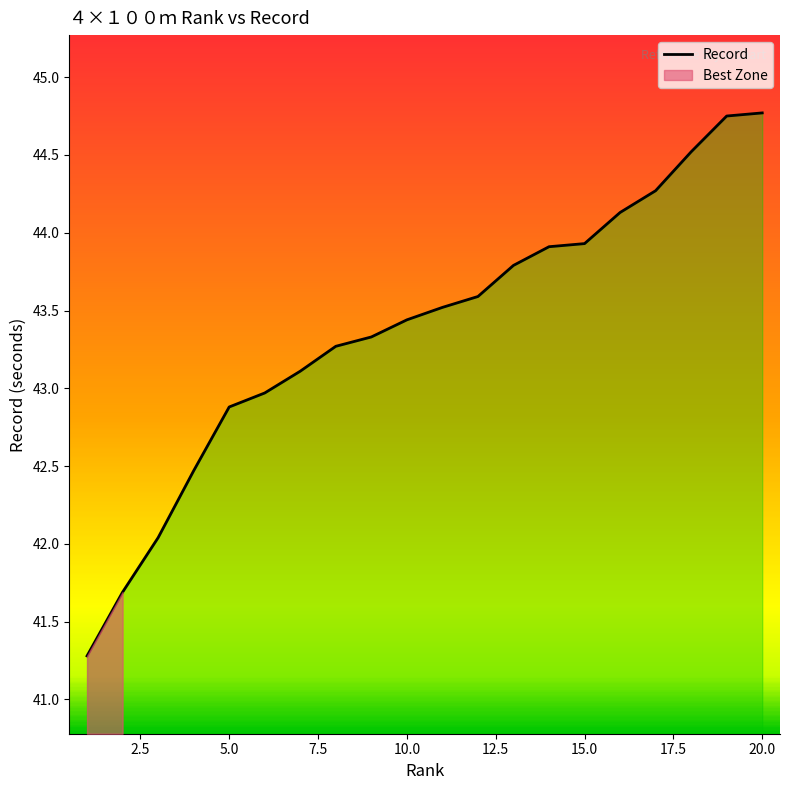

Reading left to right, list all the values displayed in this chart.

41.3	41.7	42.0	42.5	42.9	43.0	43.1	43.3	43.3	43.4	43.5	43.6	43.8	43.9	43.9	44.1	44.3	44.5	44.8	44.8